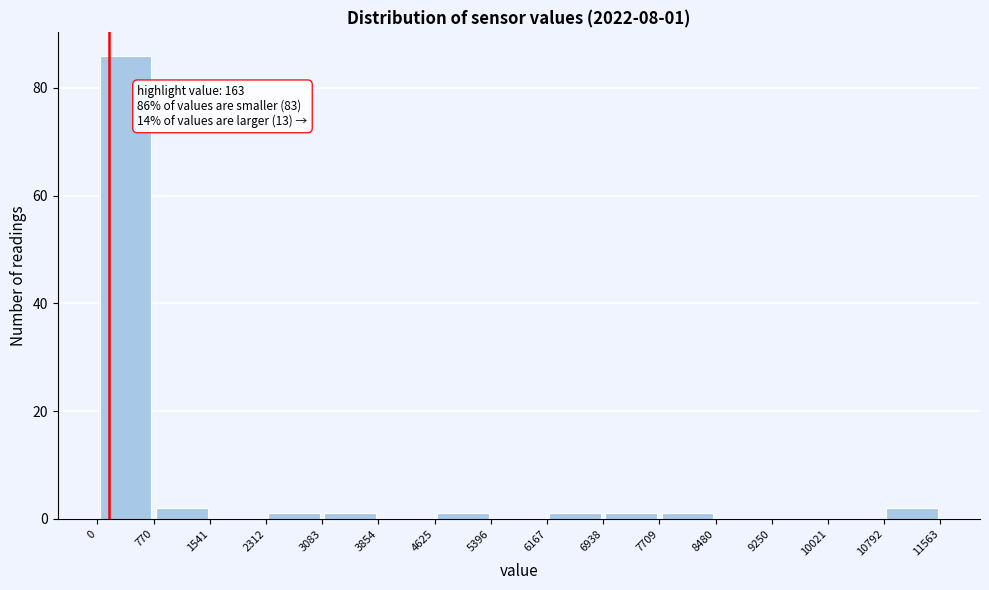

Over which range of the x-axis is the bar tallest?

0 to 770